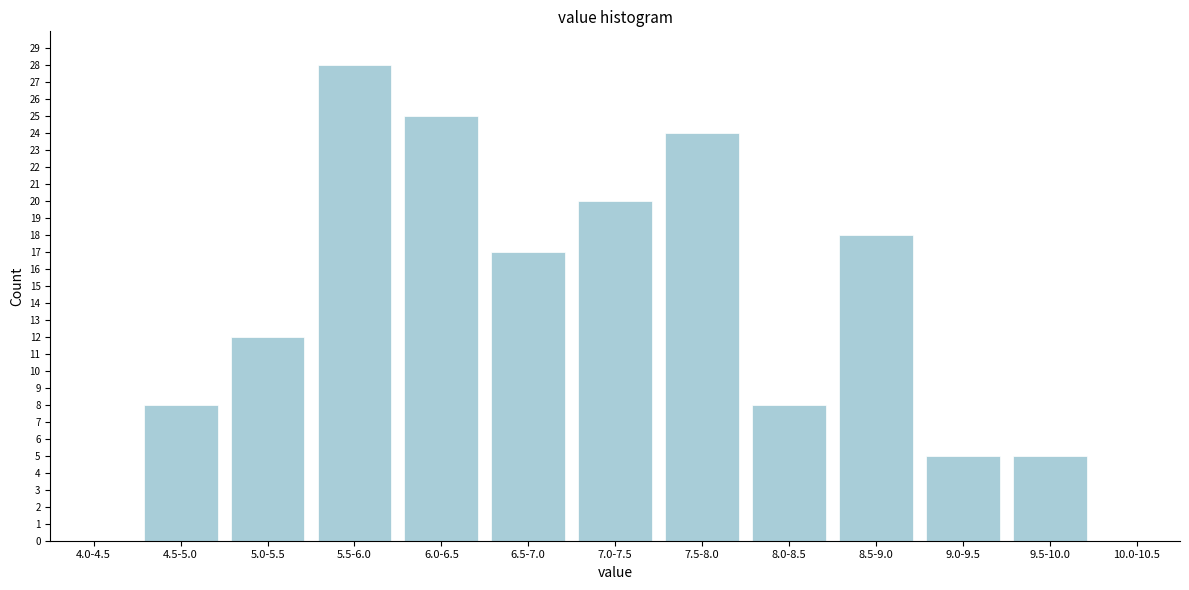

Reading left to right, list all the values displayed in this chart.

4.0-4.5=0	4.5-5.0=8	5.0-5.5=12	5.5-6.0=28	6.0-6.5=25	6.5-7.0=17	7.0-7.5=20	7.5-8.0=24	8.0-8.5=8	8.5-9.0=18	9.0-9.5=5	9.5-10.0=5	10.0-10.5=0